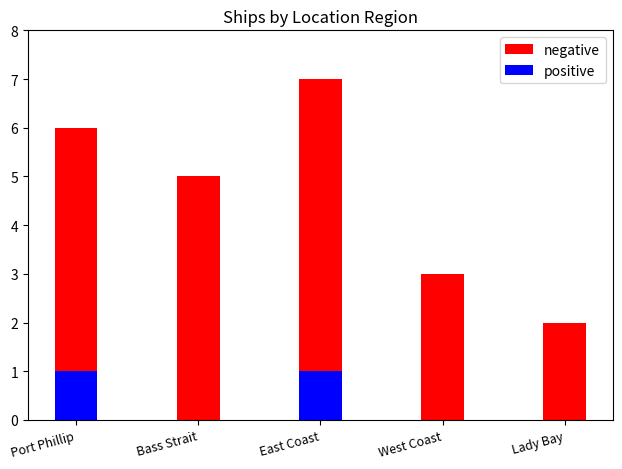

Is it true that negative equals 1 at Lady Bay?

False